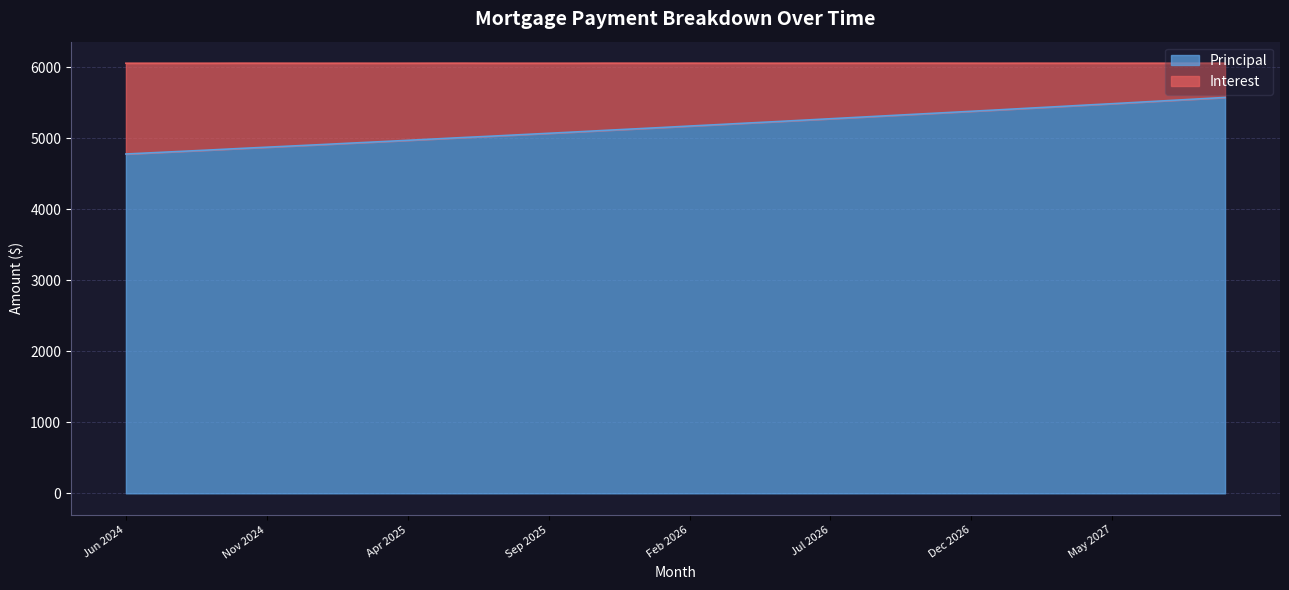

Rank the categories by value from highest to lowest.

Sep 2027, Aug 2027, Jul 2027, Jun 2027, May 2027, Apr 2027, Mar 2027, Feb 2027, Jan 2027, Dec 2026, Nov 2026, Oct 2026, Sep 2026, Aug 2026, Jul 2026, Jun 2026, May 2026, Apr 2026, Mar 2026, Feb 2026, Jan 2026, Dec 2025, Nov 2025, Oct 2025, Sep 2025, Aug 2025, Jul 2025, Jun 2025, May 2025, Apr 2025, Mar 2025, Feb 2025, Jan 2025, Dec 2024, Nov 2024, Oct 2024, Sep 2024, Aug 2024, Jul 2024, Jun 2024